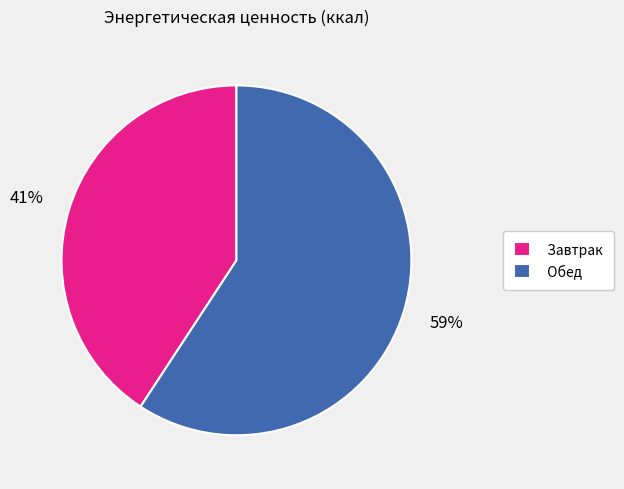

Is the sum of Завтрак and Обед greater than half?

Yes